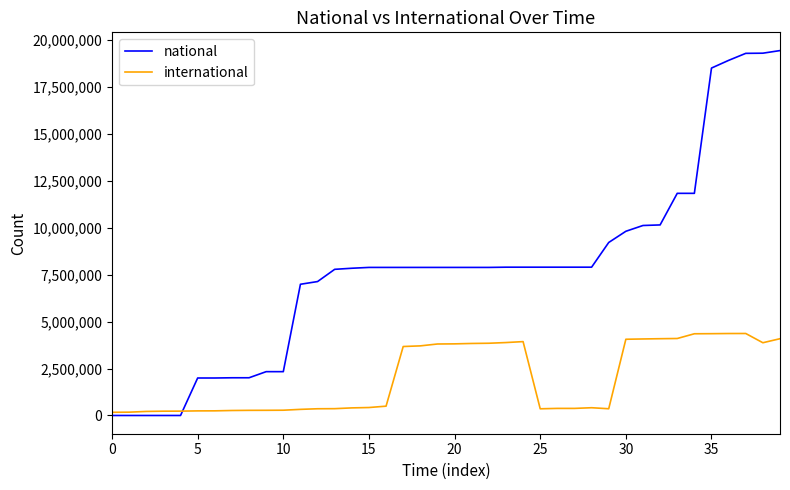

What is the maximum value for international?

4364412